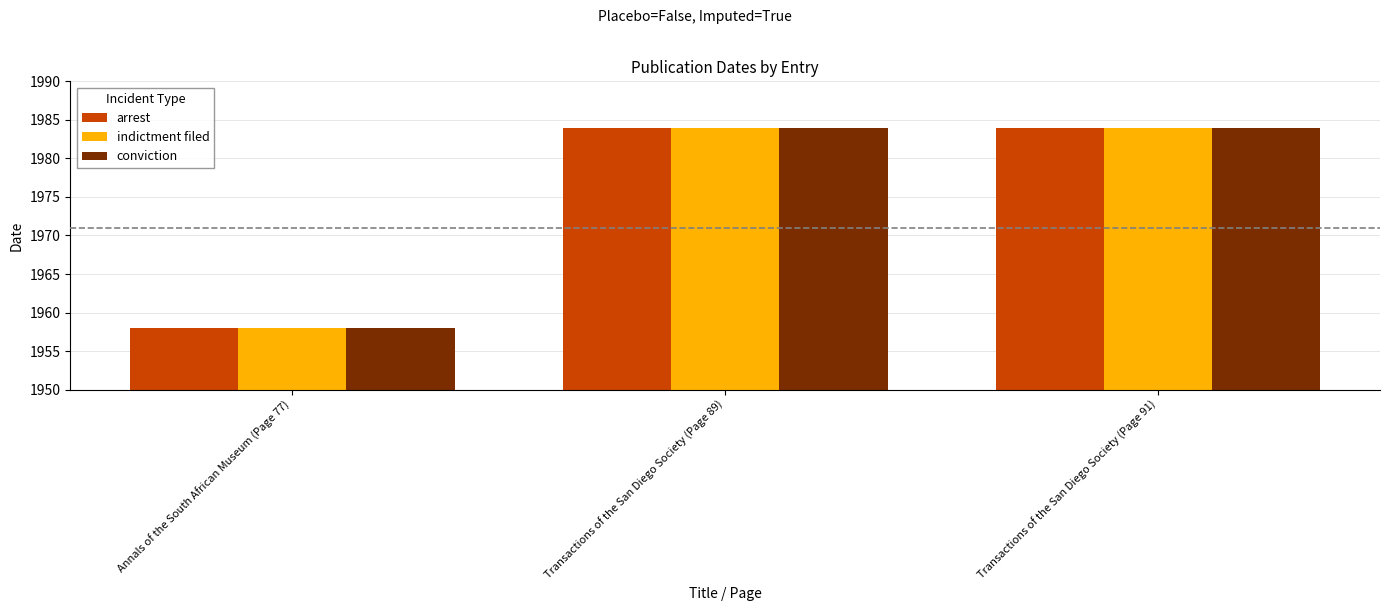

What is the total value across all series at Annals of the South African Museum (Page 77)?

5874